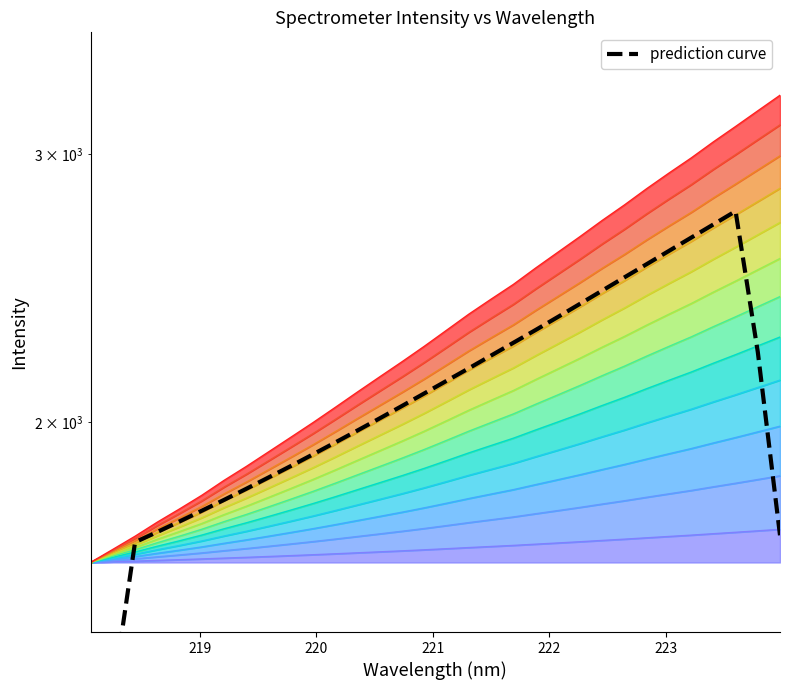

Count the number of data series in this chart.

1